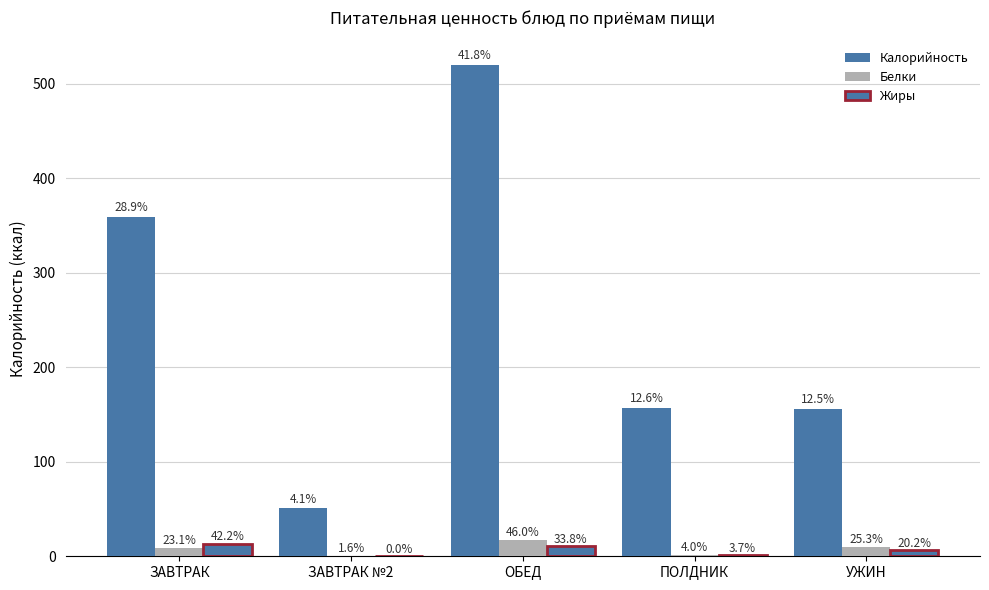

Which category has the highest value in the Жиры series?

ЗАВТРАК